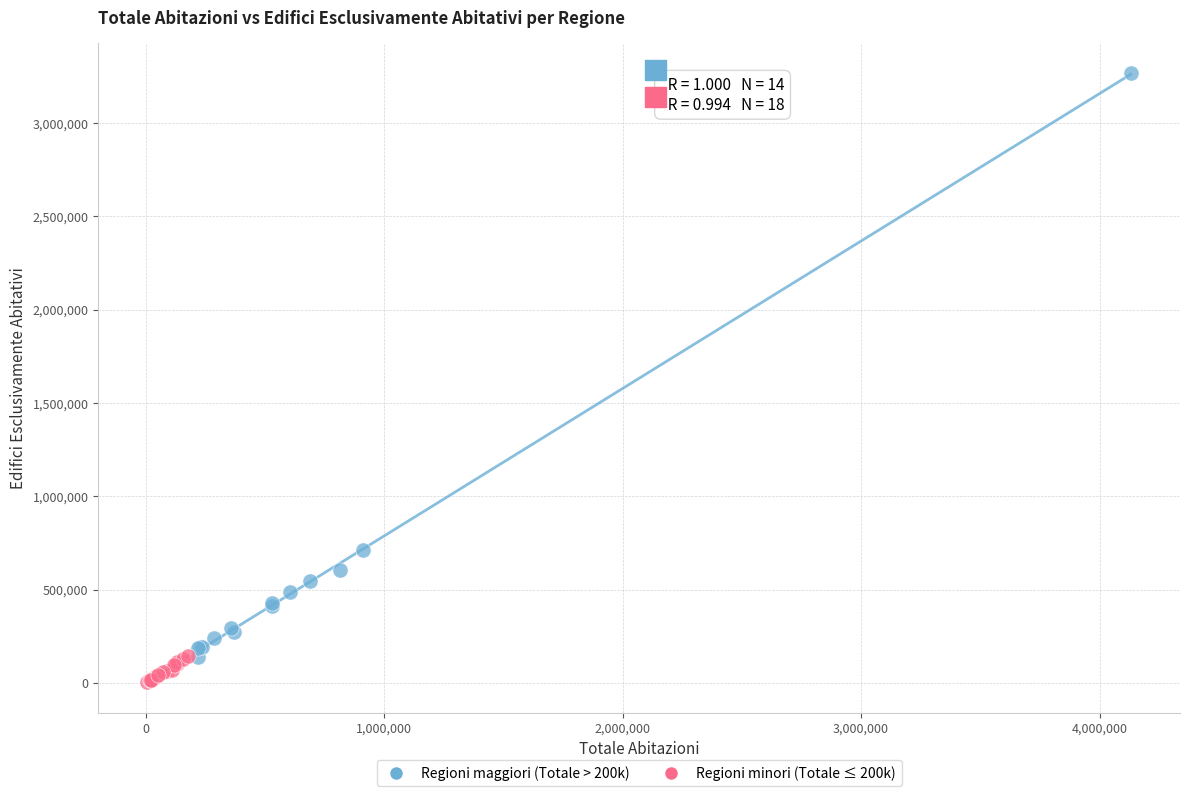

Which series reaches the maximum Y coordinate?

Regioni maggiori (Totale > 200k)